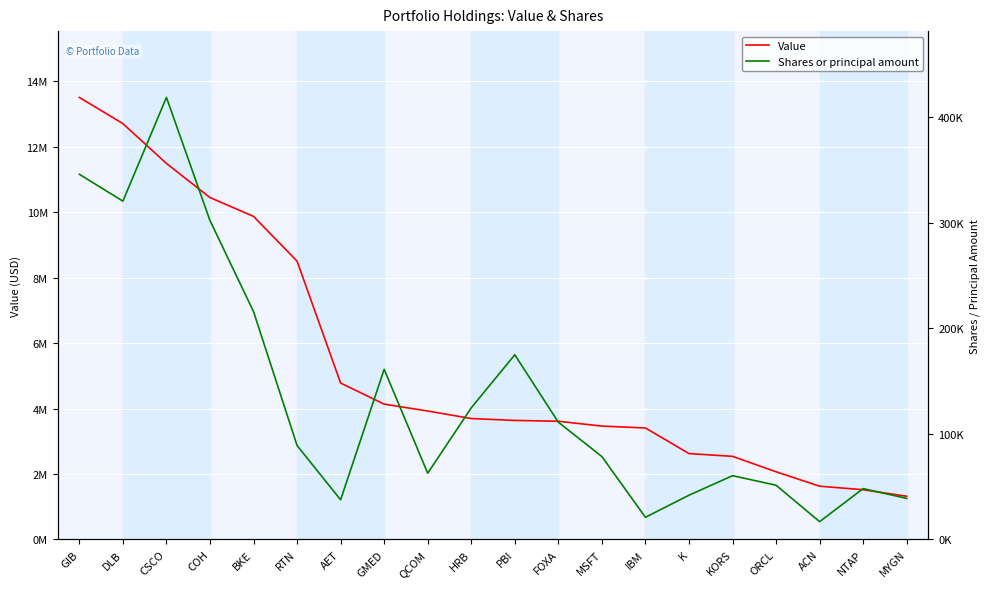

What is the average value of the Shares or principal amount series?

135947